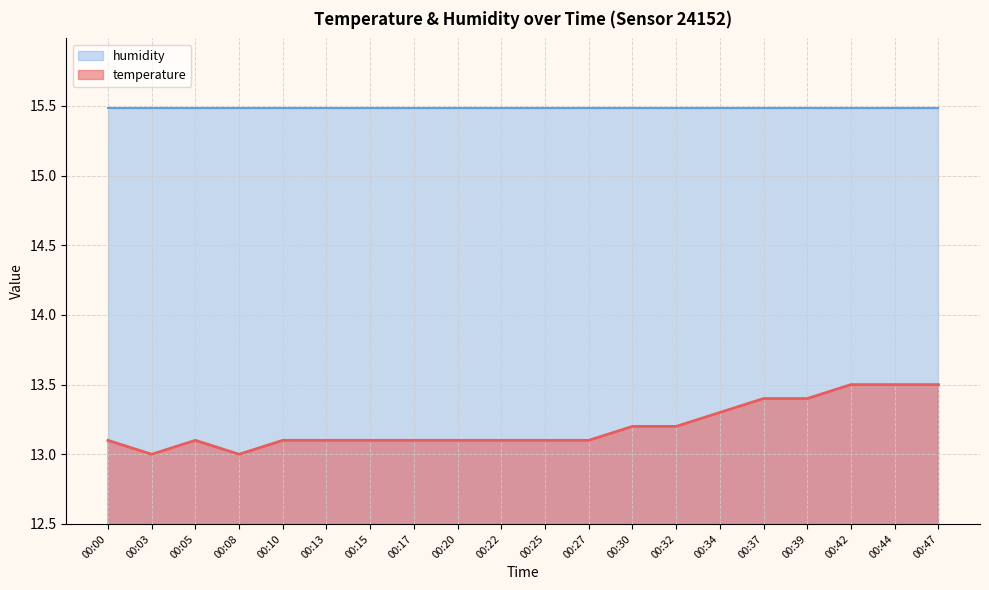

True or false: there are more than 1 points higher than both neighbors.

False